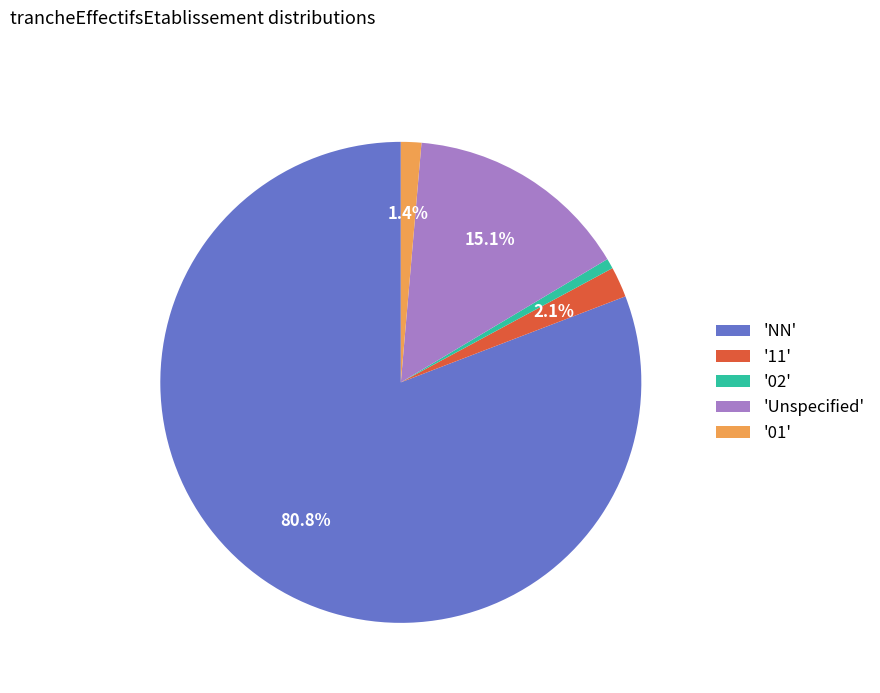

To the nearest percent, what is the average slice percentage?

20%